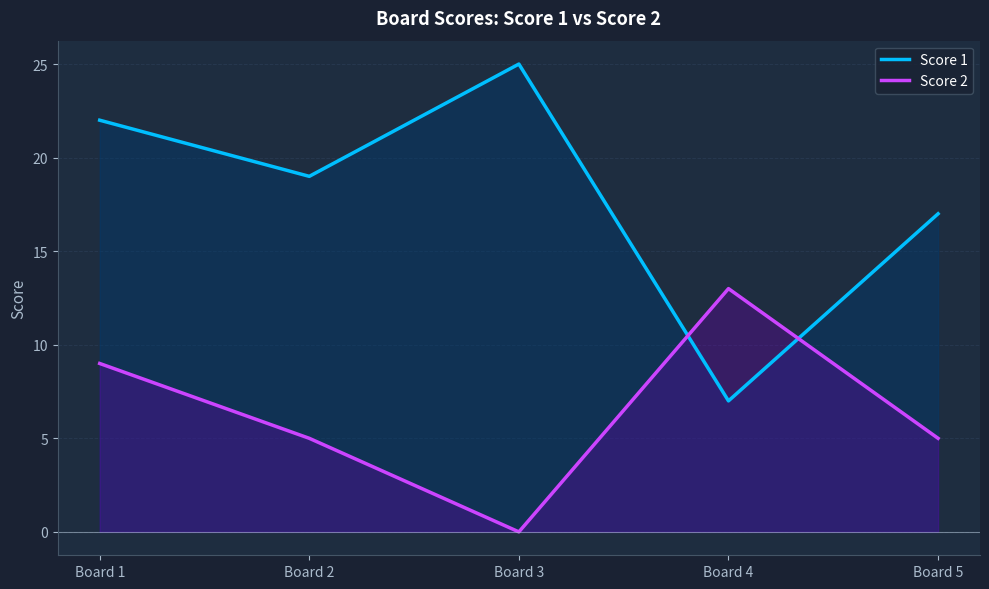

Which series has the largest total across all categories?

Score 1